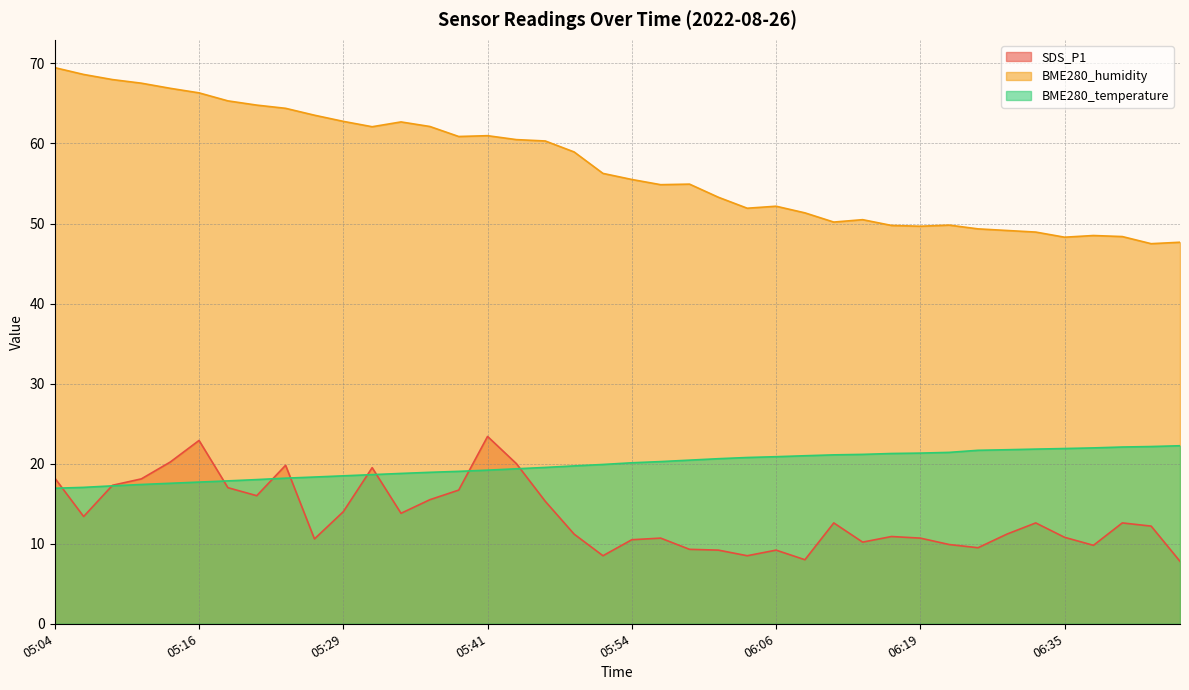

How many lines are shown in the chart?

3